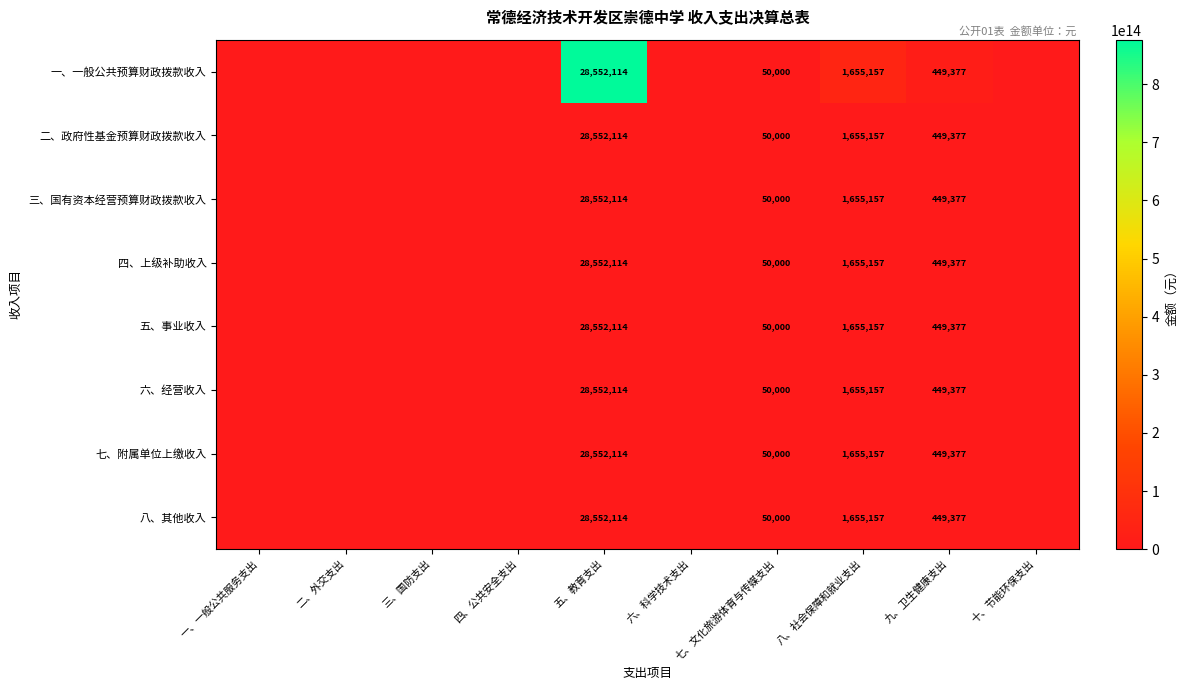

What is the total value across all series at 五、教育支出?

228416912